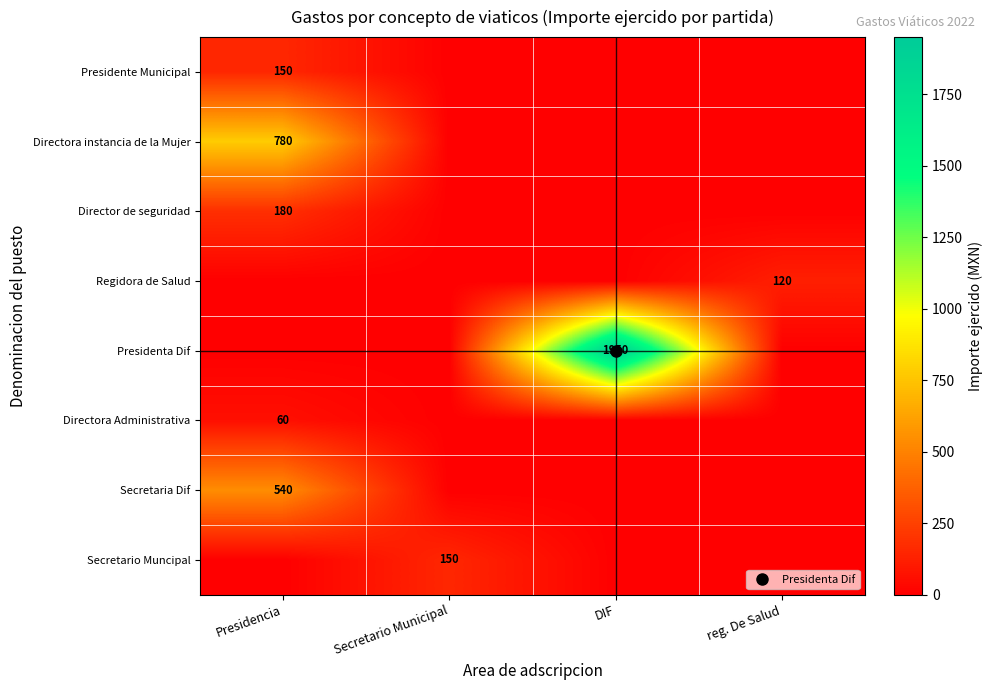

Which series has the largest total across all categories?

Presidenta Dif